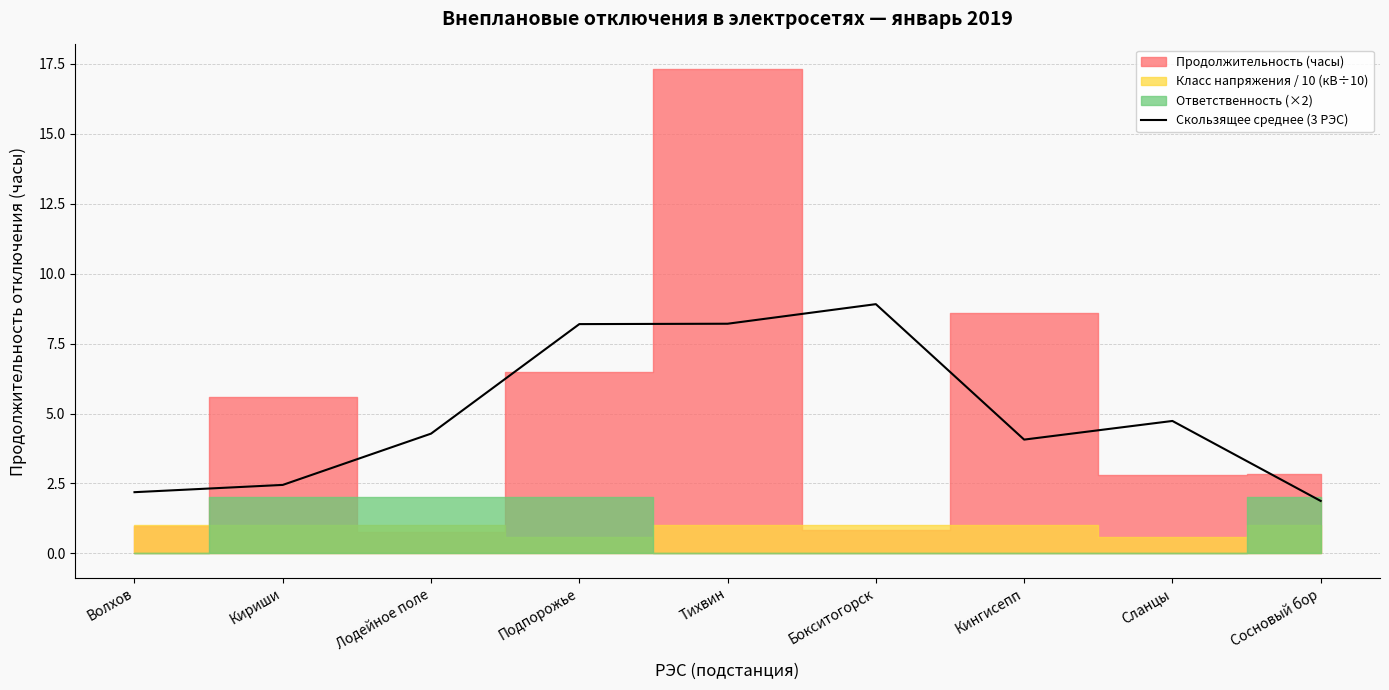

Reading left to right, extract all data points from this chart.

Волхов=2.2	Кириши=2.4	Лодейное поле=4.3	Подпорожье=8.2	Тихвин=8.2	Бокситогорск=8.9	Кингисепп=4.1	Сланцы=4.7	Сосновый бор=1.9